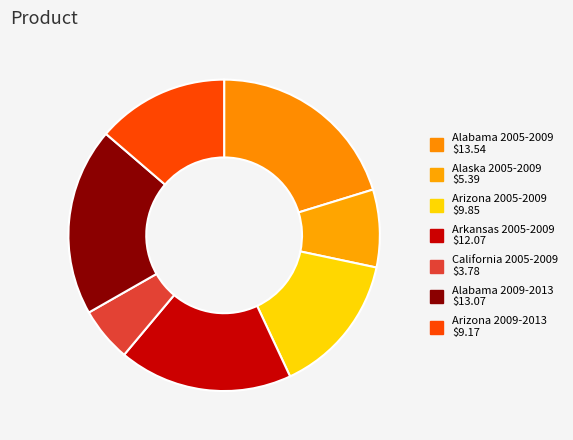

Combined, do Alaska 2005-2009 and Arizona 2009-2013 account for over 50%?

No